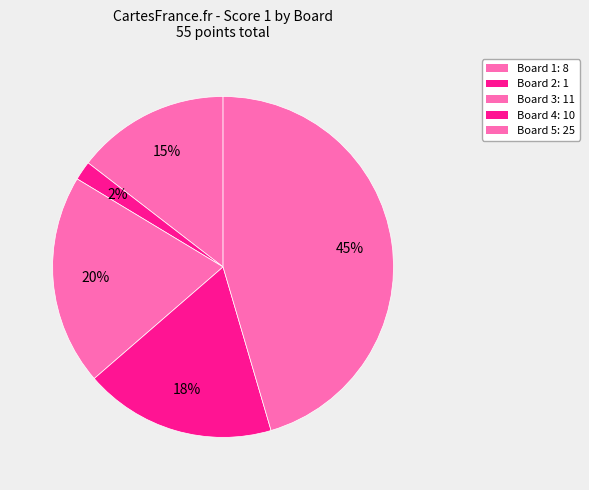

To the nearest percent, what is the combined percentage of Board 1 and Board 3?

35%